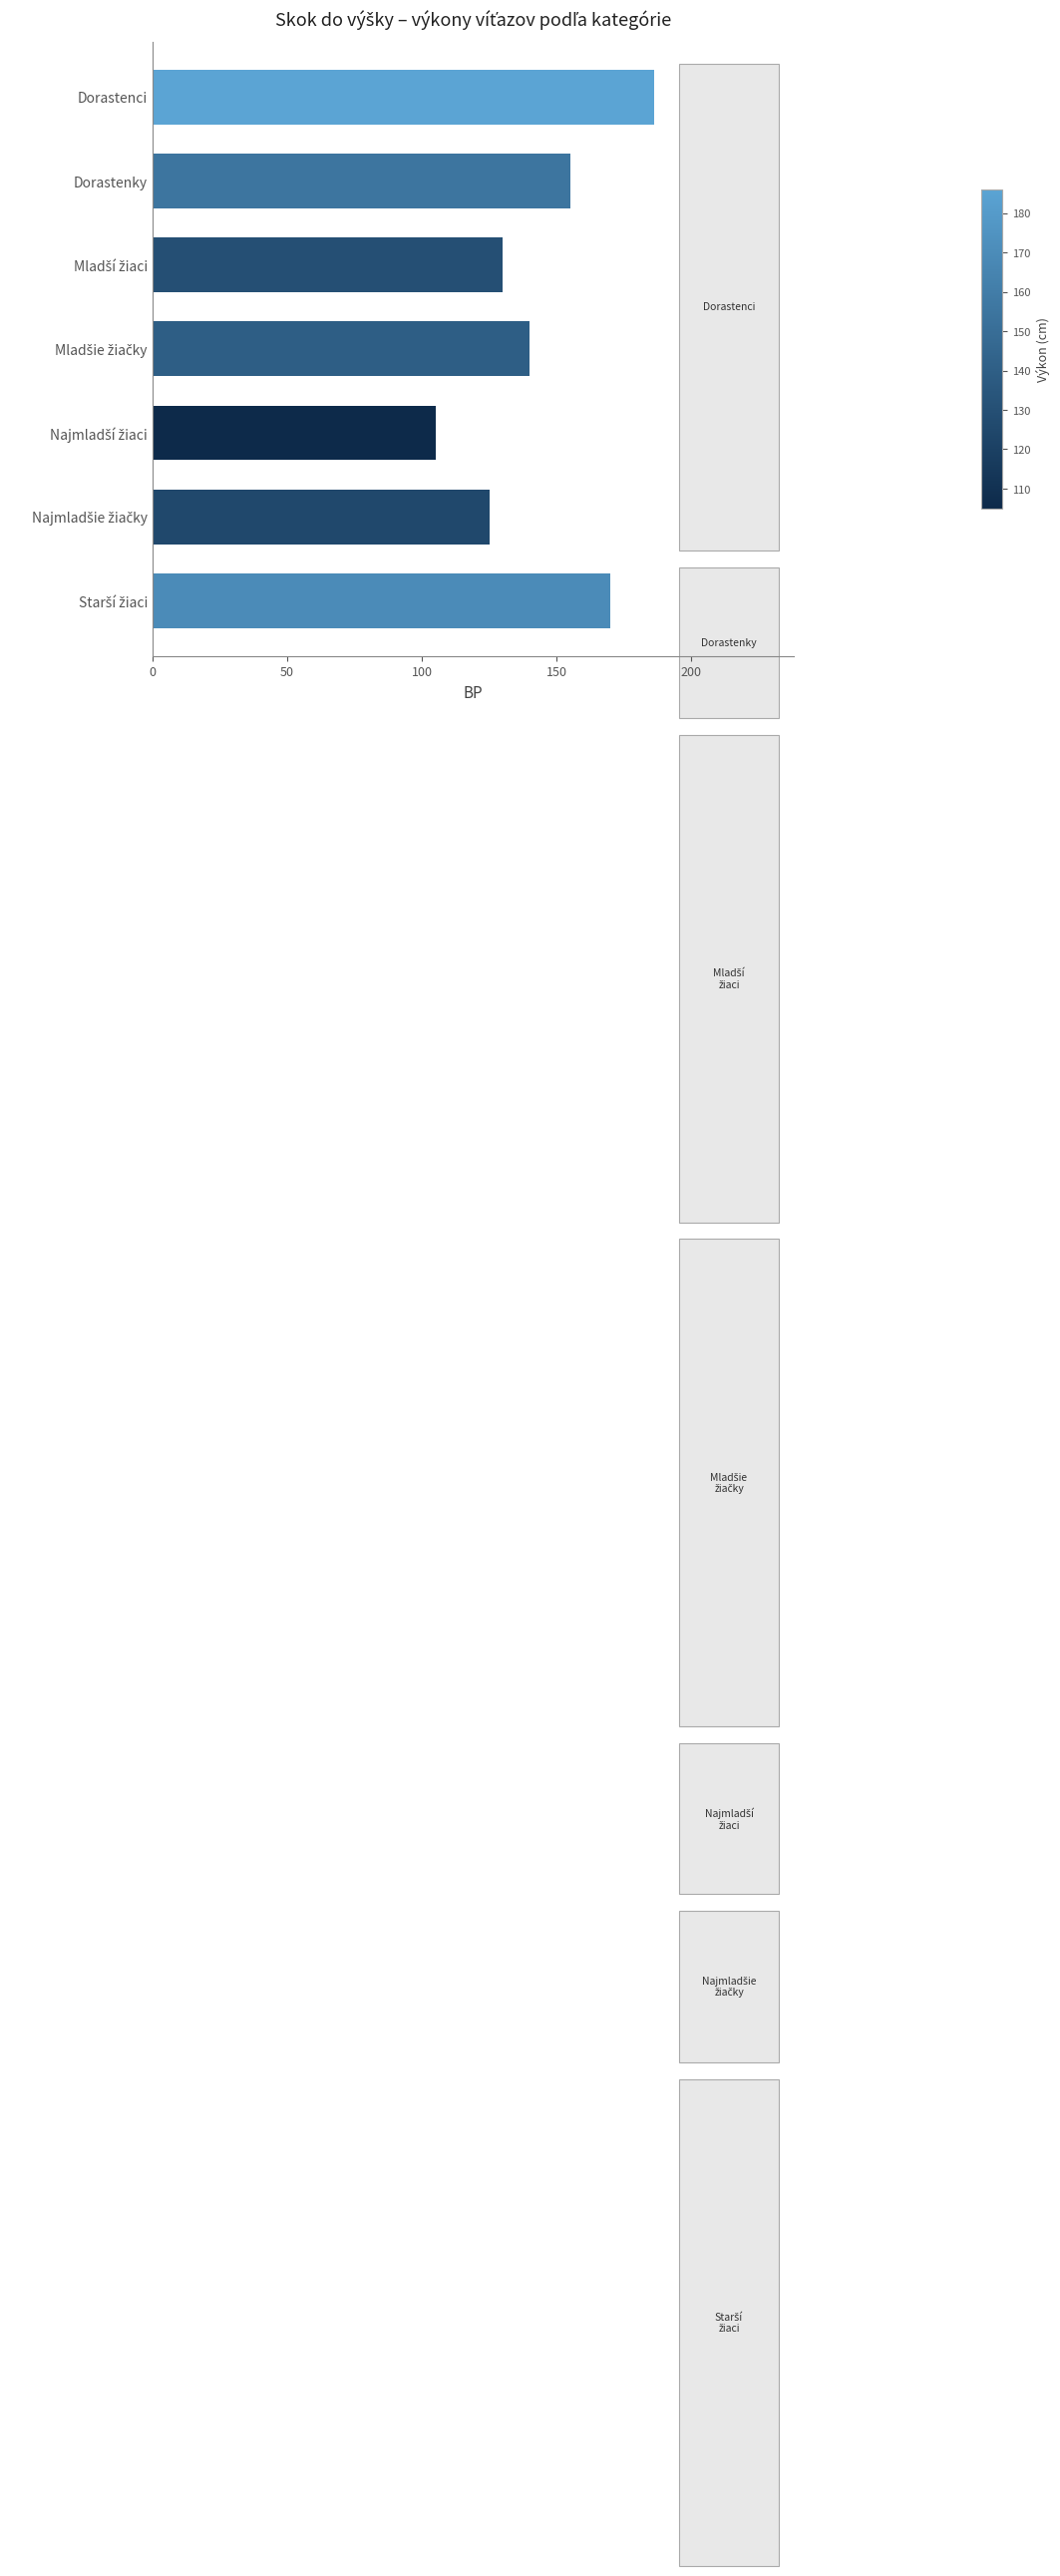

Which category has the highest value across all series?

Dorastenci